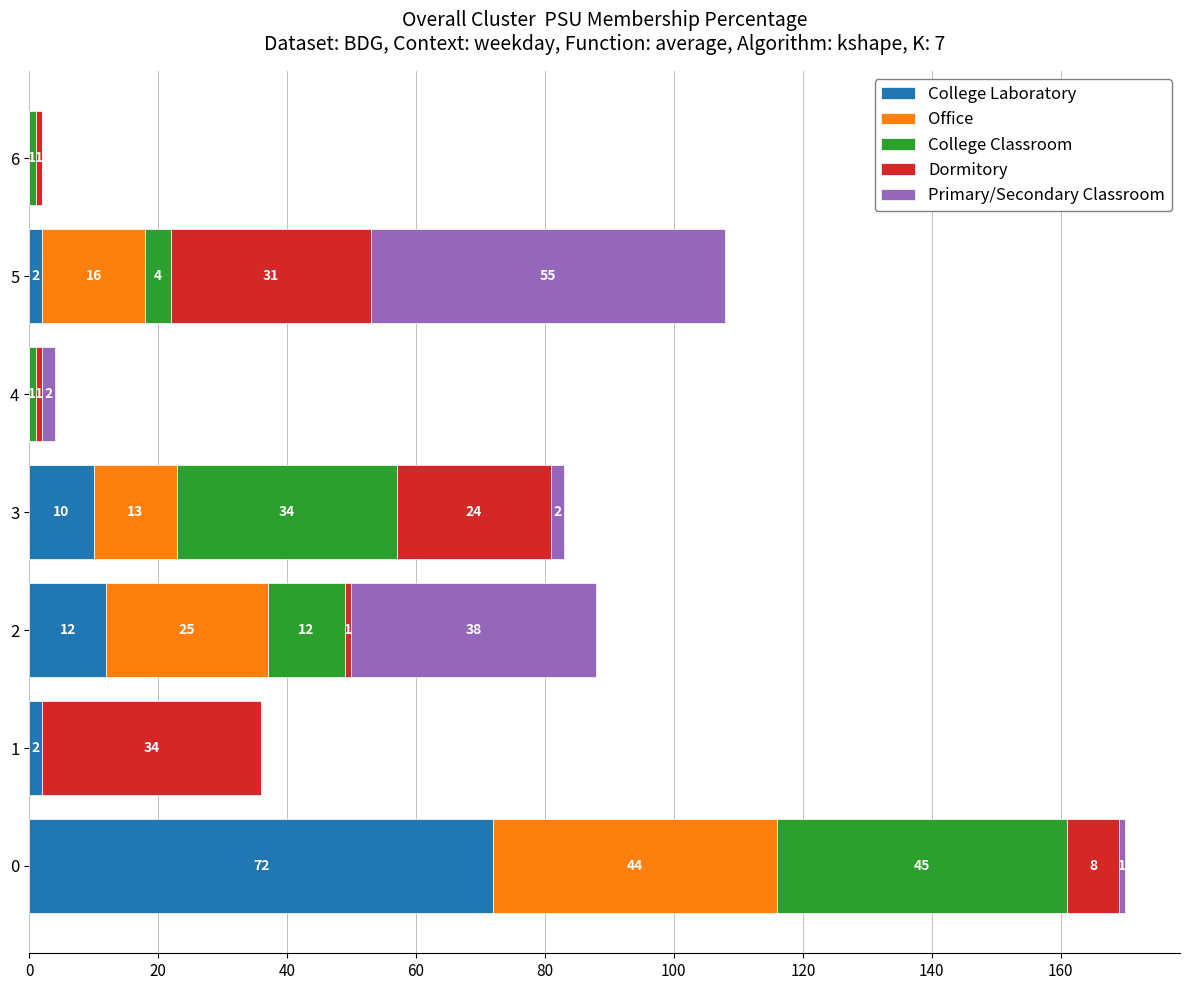

What is the sum of all College Laboratory values?

98